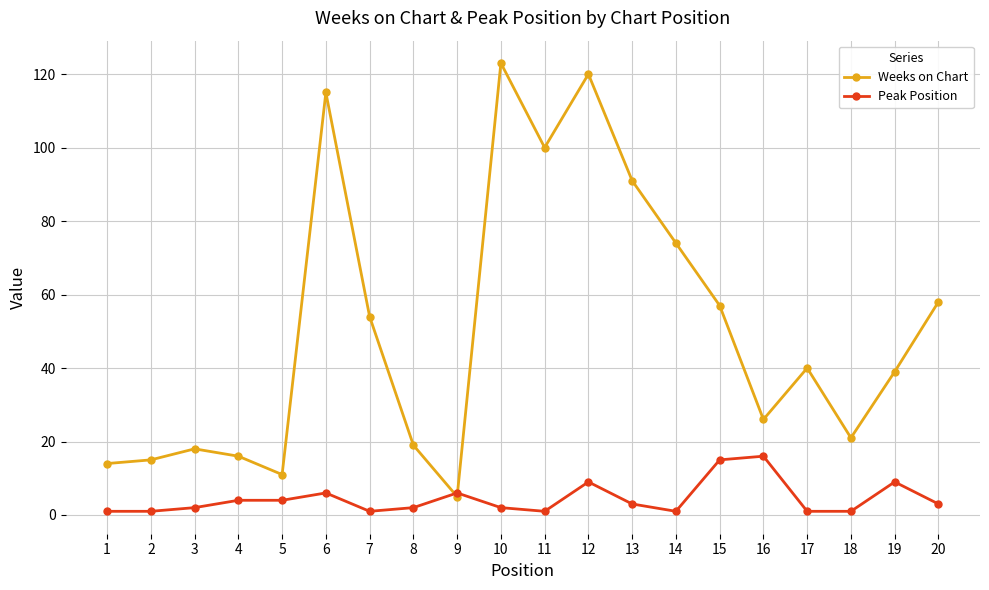

At how many categories does at least one series exceed 65?

6